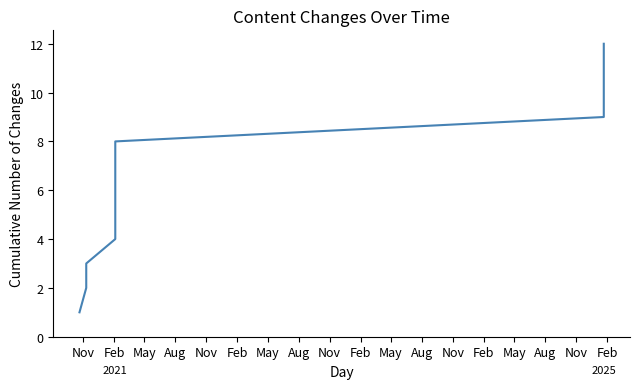

List the labels in order of value, smallest first.

Nov, Feb, May, Aug, Nov, Feb, May, Aug, Nov, Feb, May, Aug